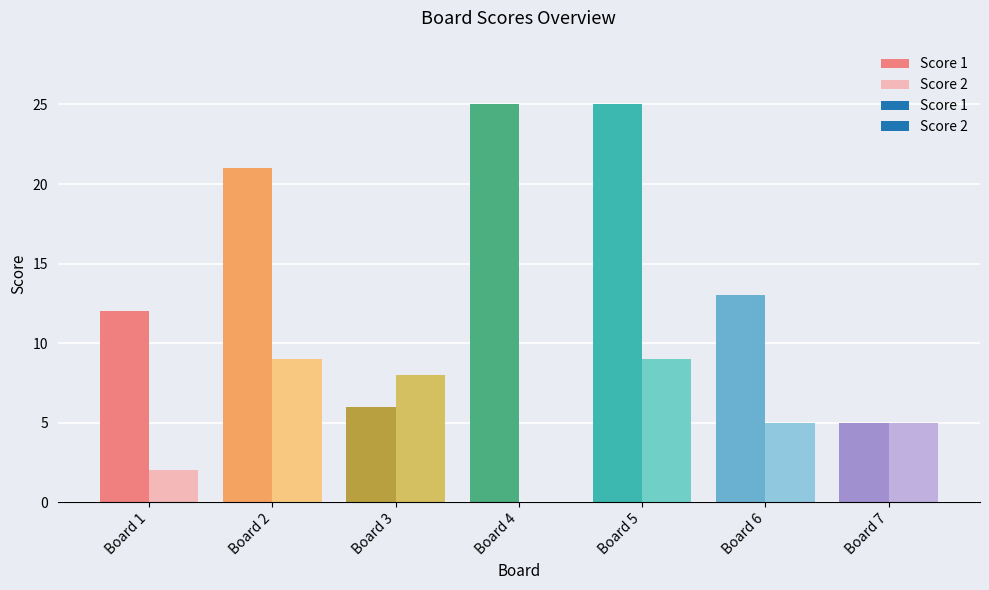

How many data points in Score 2 are less than 5?

2